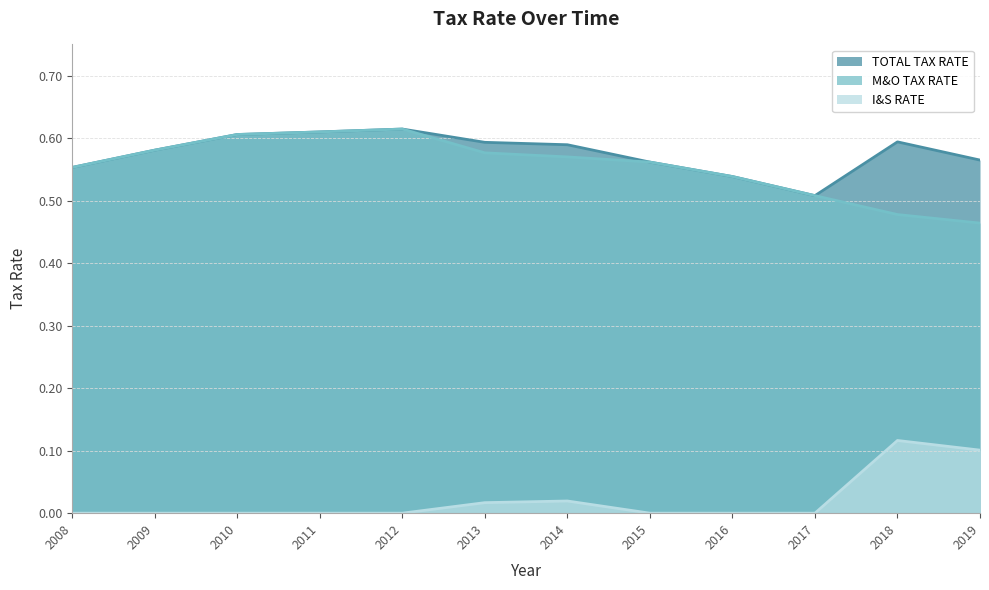

What are all the series names shown in the legend?

TOTAL TAX RATE, M&O TAX RATE, I&S RATE